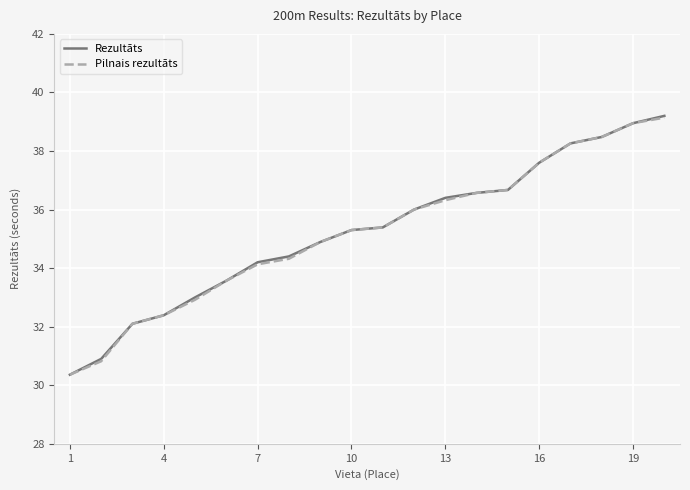

What is the minimum value shown in the chart?

30.4